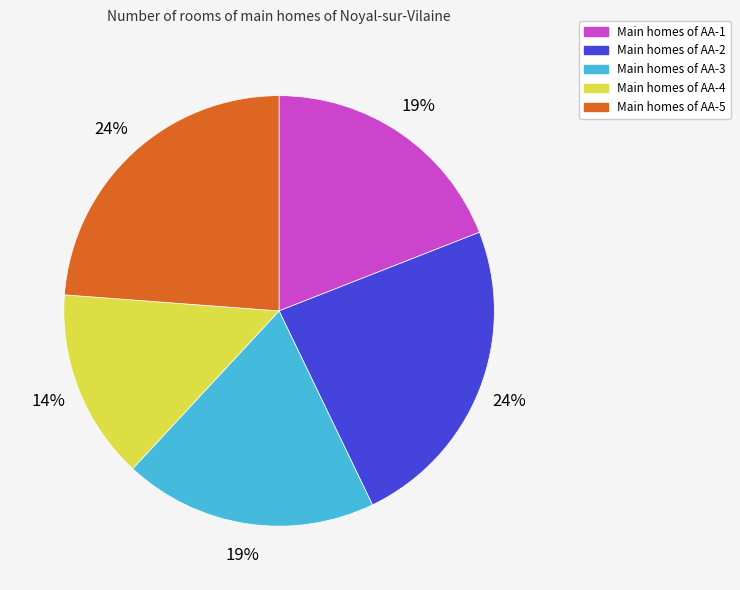

To the nearest percent, what is the difference between the largest and smallest slice percentages?

10%